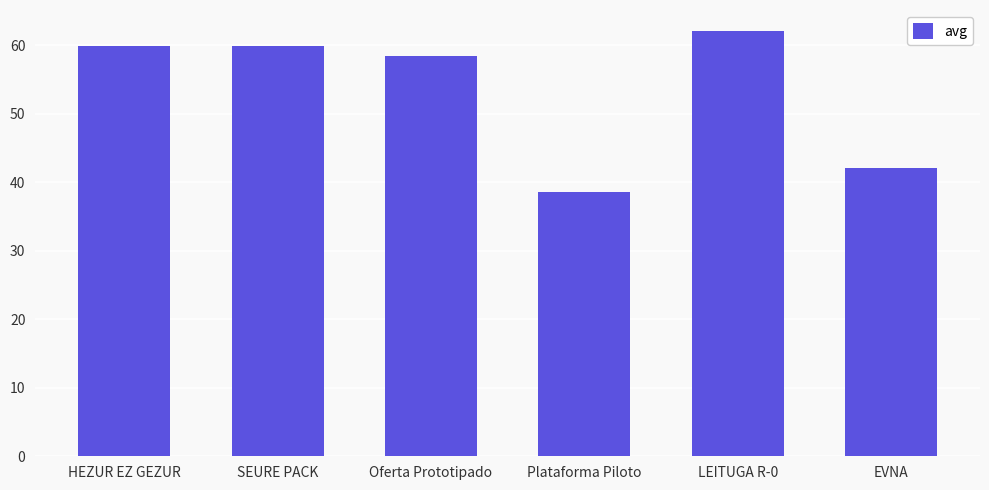

What is the label of the 2nd bar from the left?

SEURE PACK